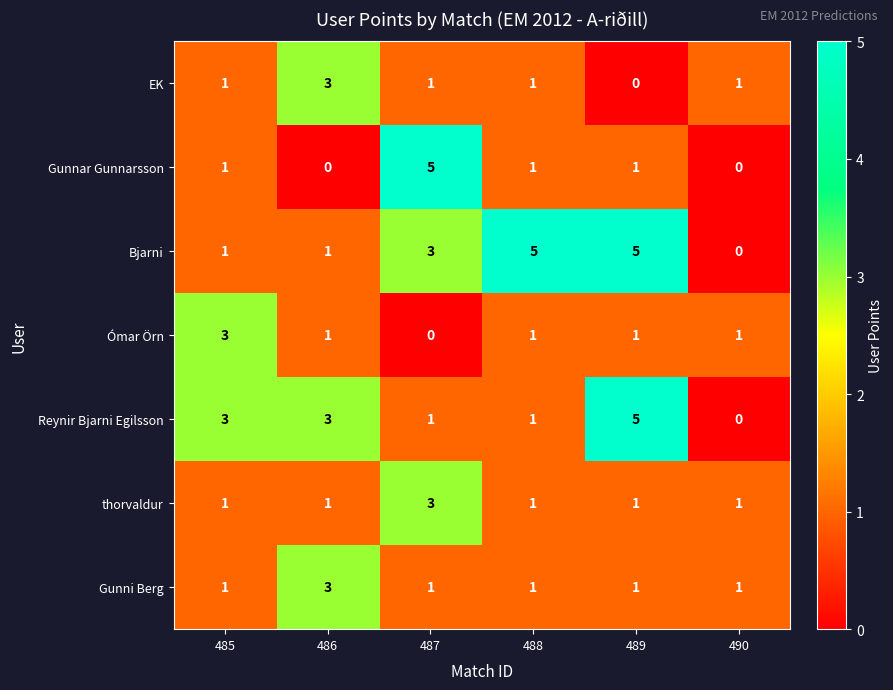

Is the value of Ómar Örn at 485 greater than the value of thorvaldur at 488?

Yes